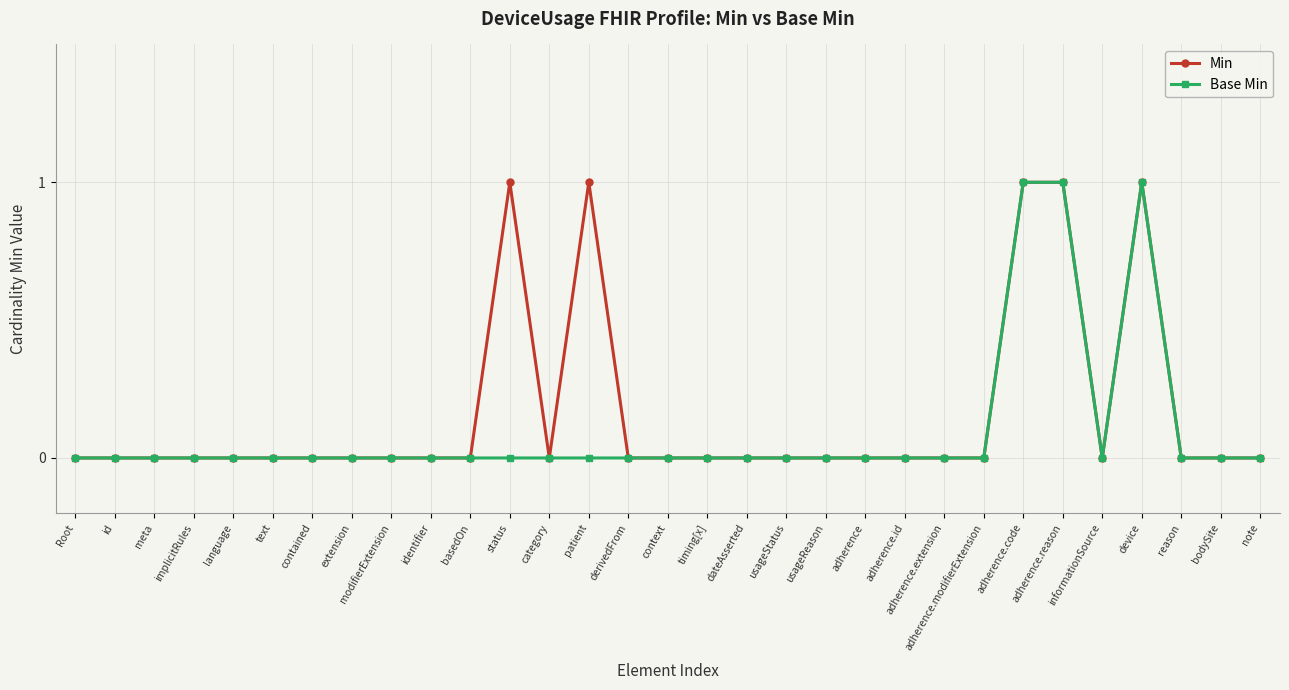

How many lines are shown in the chart?

2